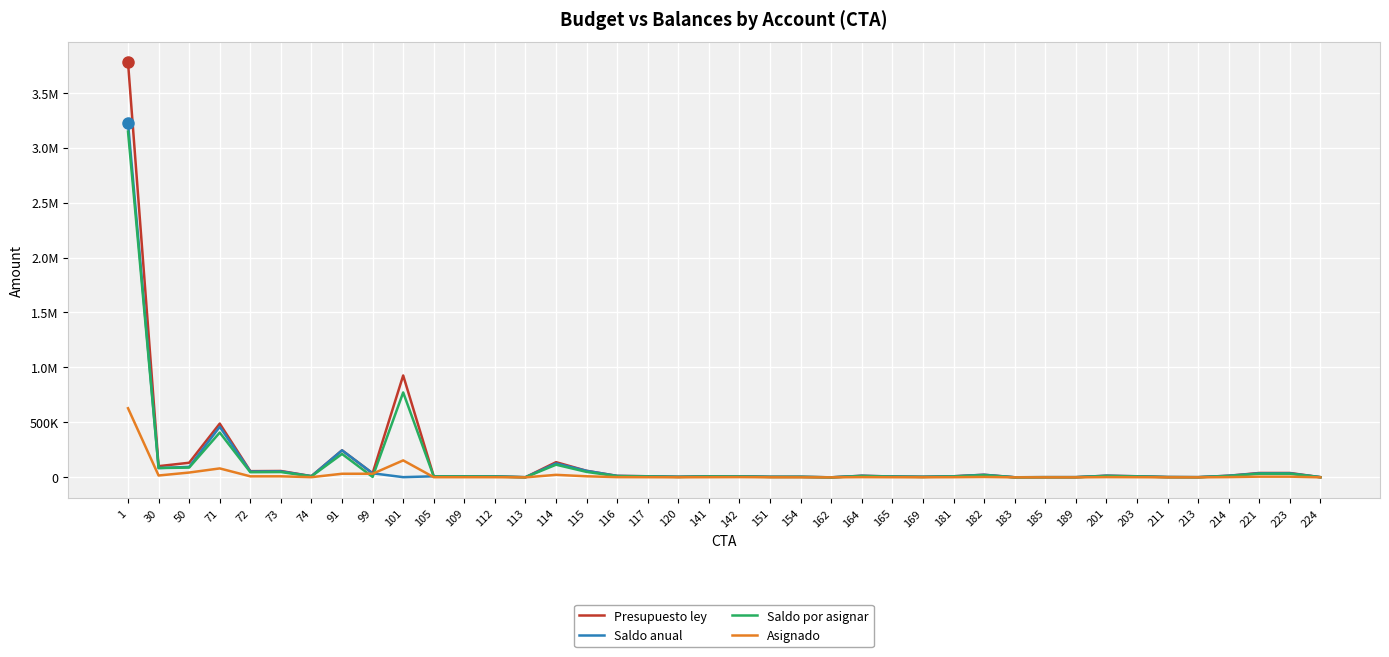

What are all the series names shown in the legend?

Presupuesto ley, Saldo anual, Saldo por asignar, Asignado